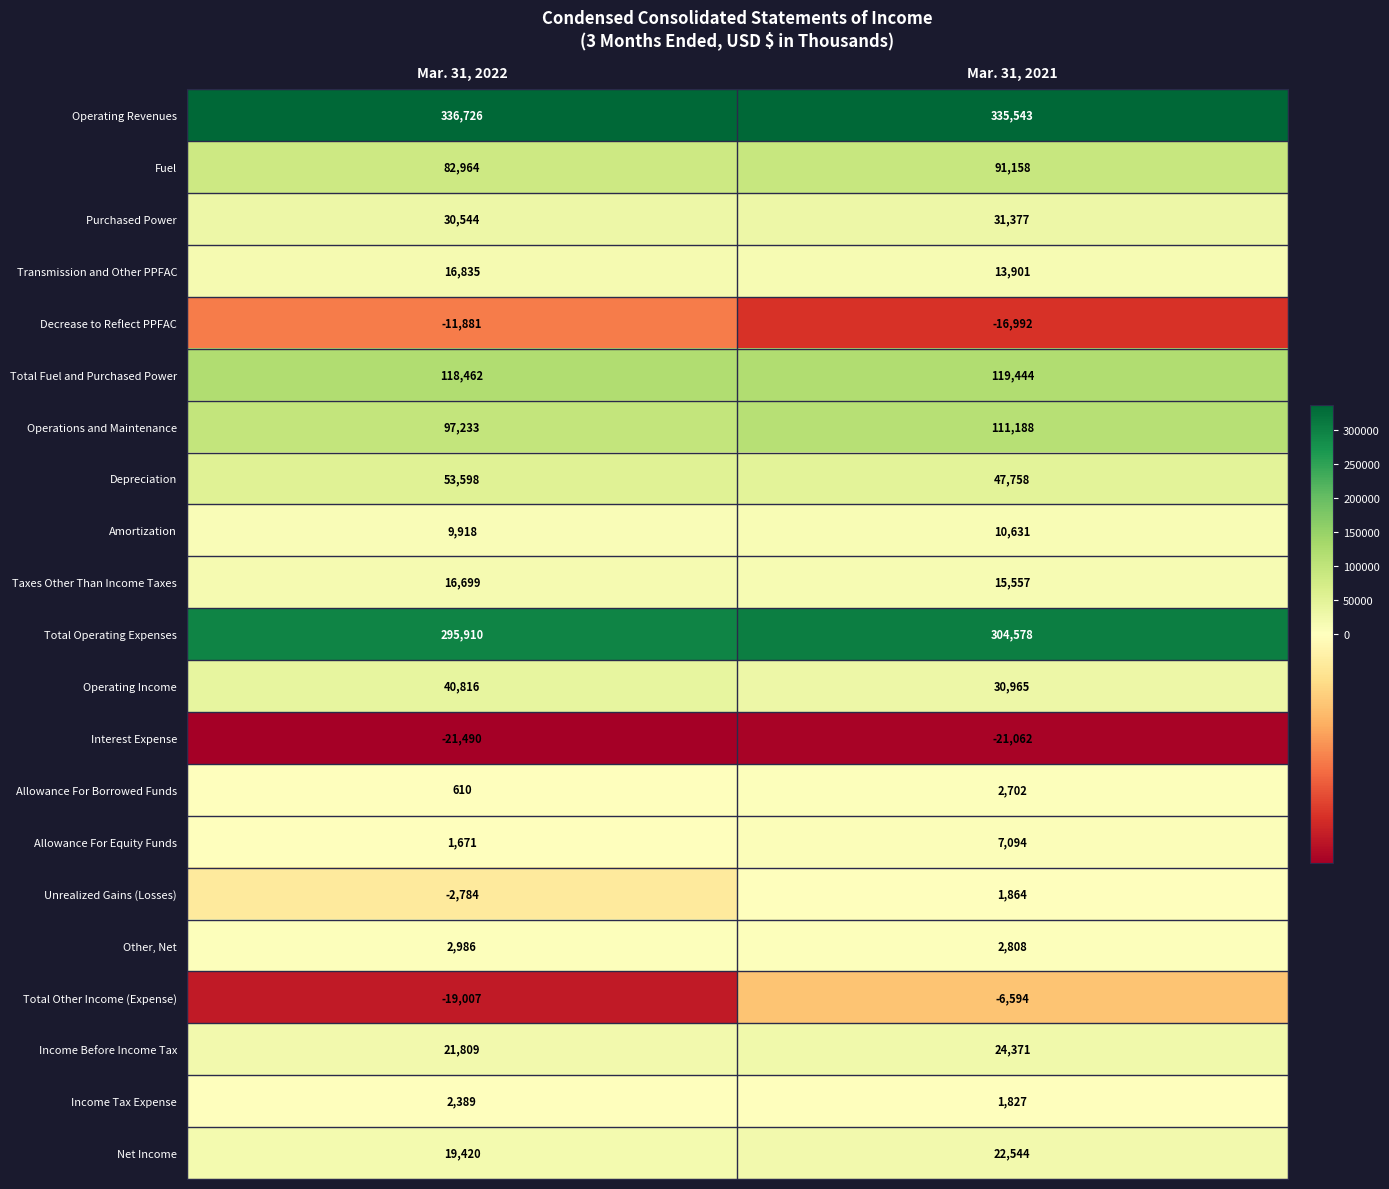

Between Mar. 31, 2022 and Mar. 31, 2021, which series saw the biggest shift?

Operations and Maintenance